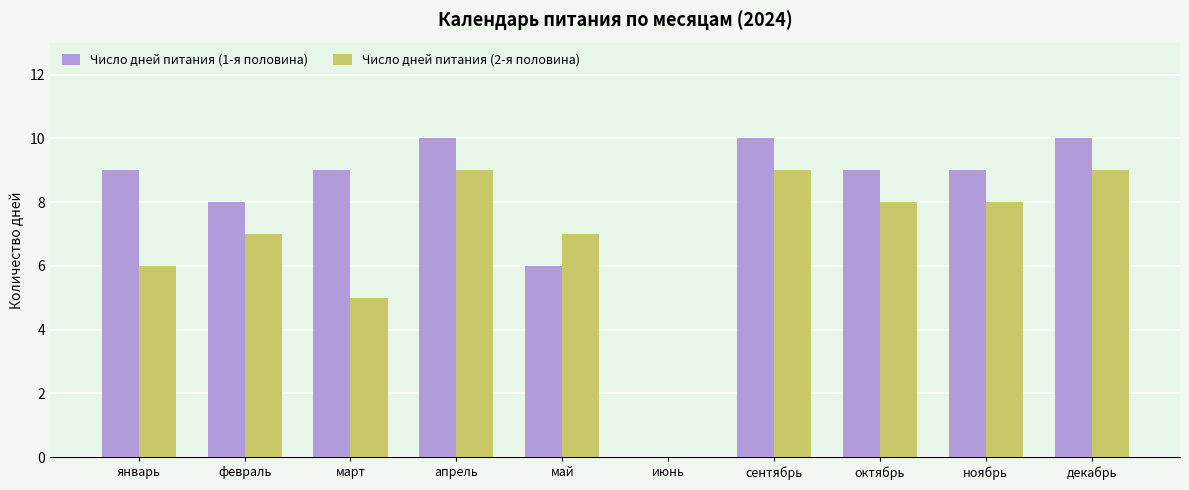

Does the chart contain stacked bars?

No